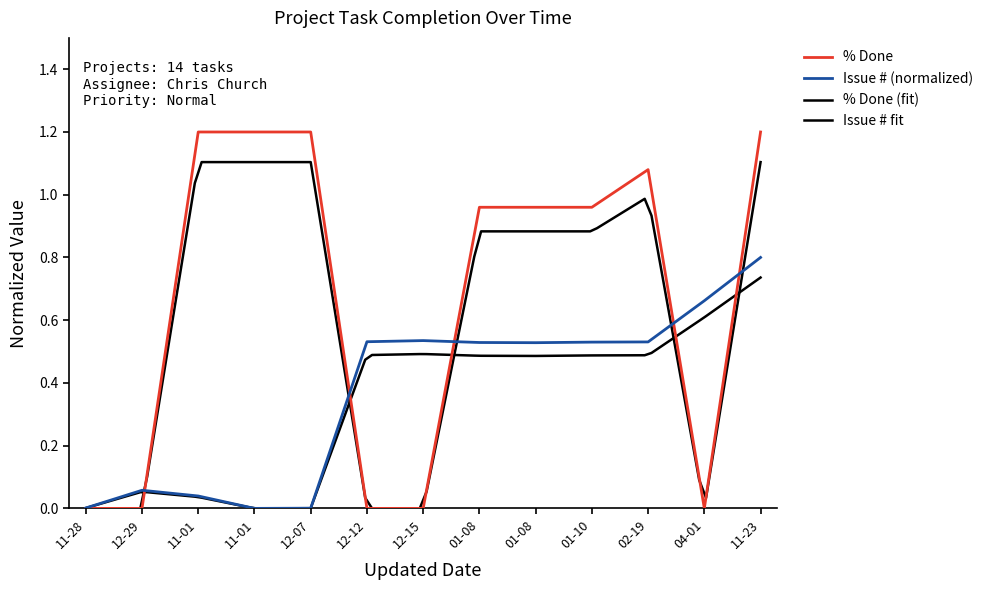

The value of % Done at 12-29 is -0.4. True or false?

False